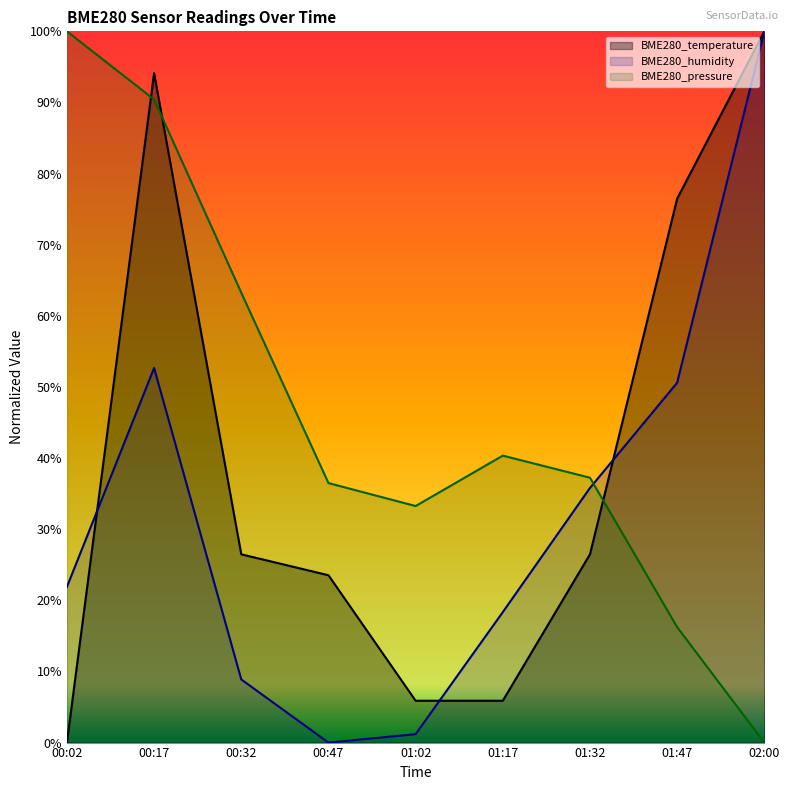

Reading left to right, what are all the values shown in this chart?

BME280_temperature: 00:02=0.0	00:17=94.1	00:32=26.5	00:47=23.5	01:02=5.9	01:17=5.9	01:32=26.5	01:47=76.5	02:00=100.0
BME280_humidity: 00:02=21.9	00:17=52.7	00:32=8.9	00:47=0.0	01:02=1.2	01:17=18.3	01:32=35.8	01:47=50.6	02:00=100.0
BME280_pressure: 00:02=100.0	00:17=90.4	00:32=63.3	00:47=36.5	01:02=33.3	01:17=40.3	01:32=37.2	01:47=16.2	02:00=0.0